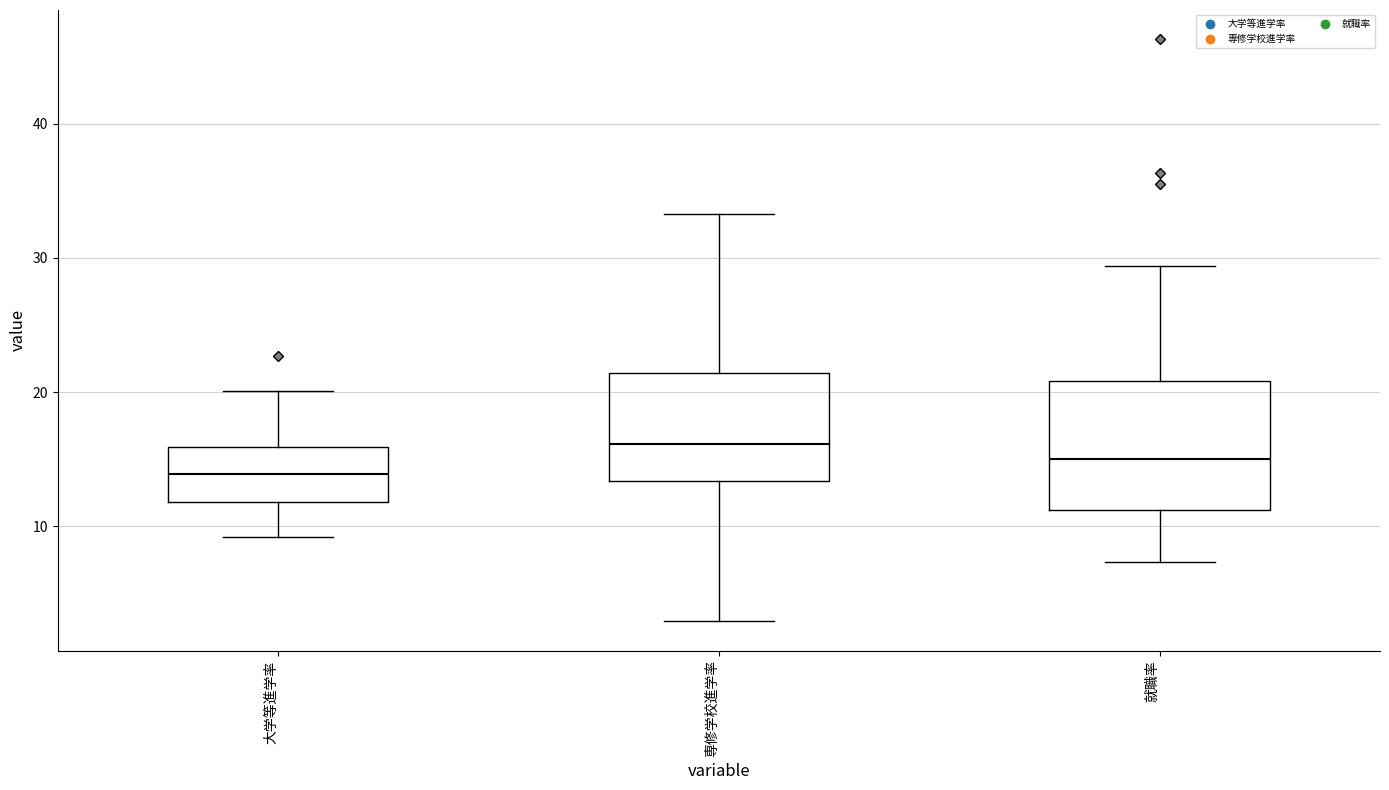

Reading left to right, transcribe this box plot: for each box, give where its median line is, the range the box spans, and where its two whiskers end, as read against the y-axis. The values are not printed on the chart, so give them approximately, as read against the axis.

大学等進学率: median 14, box 12 to 16, whiskers 9 to 20
専修学校進学率: median 16, box 13 to 21, whiskers 3 to 33
就職率: median 15, box 11 to 21, whiskers 7 to 29